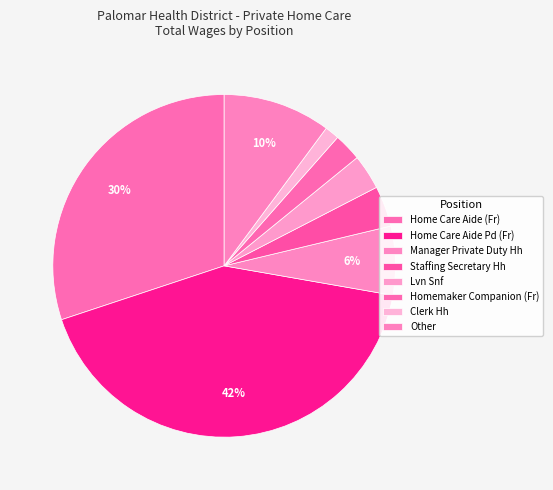

How many slices are in this pie chart?

8